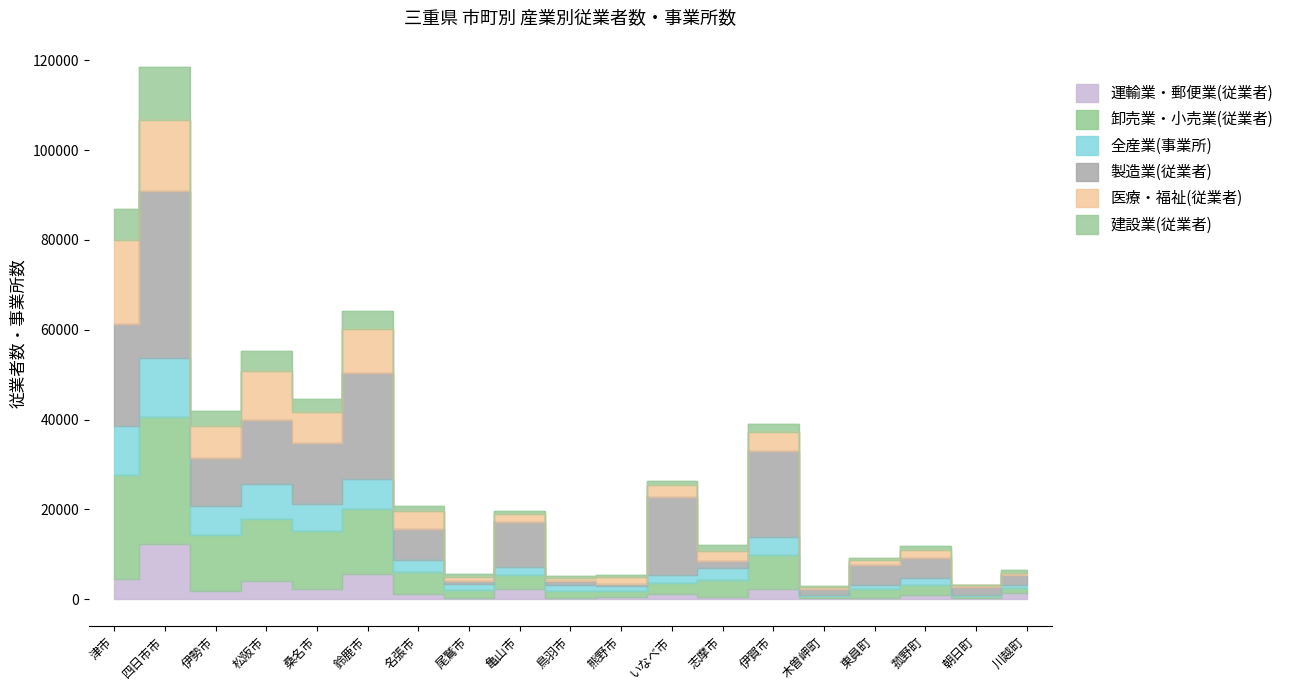

At which category is the sum across all series the highest?

四日市市